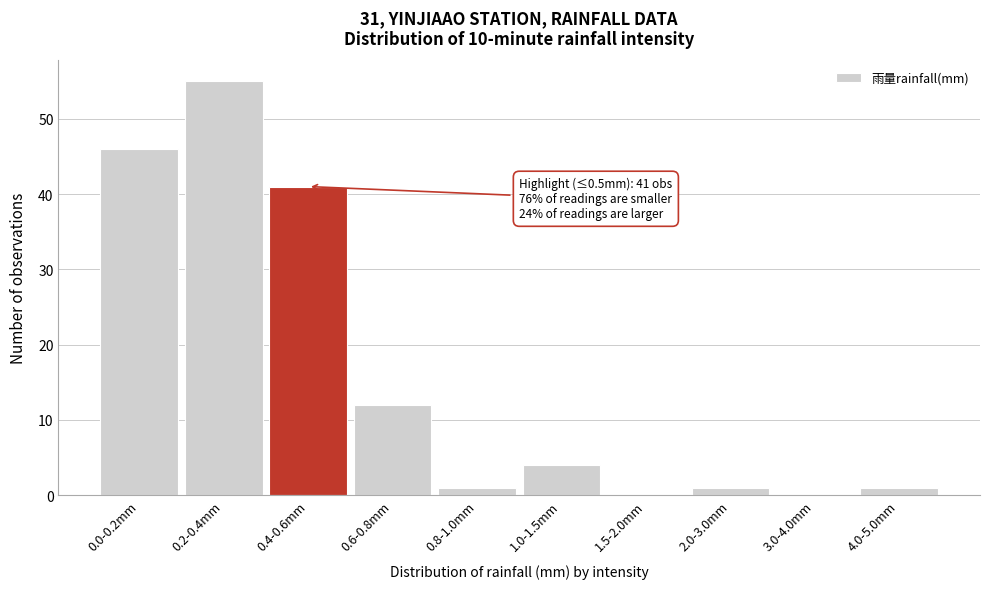

Reading right to left, transcribe all the data shown in this chart.

4.0-5.0mm=1	3.0-4.0mm=0	2.0-3.0mm=1	1.5-2.0mm=0	1.0-1.5mm=4	0.8-1.0mm=1	0.6-0.8mm=12	0.4-0.6mm=41	0.2-0.4mm=55	0.0-0.2mm=46